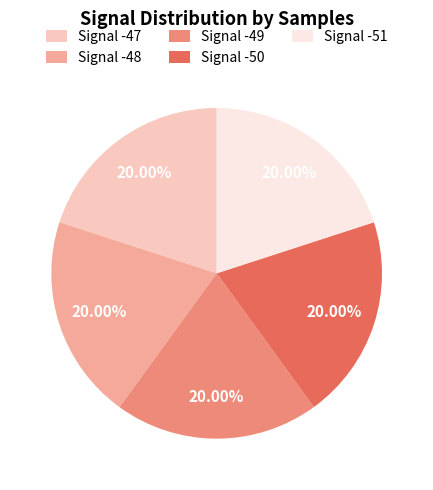

Approximately how many times larger is the value at Signal -49 compared to Signal -48?

1.0